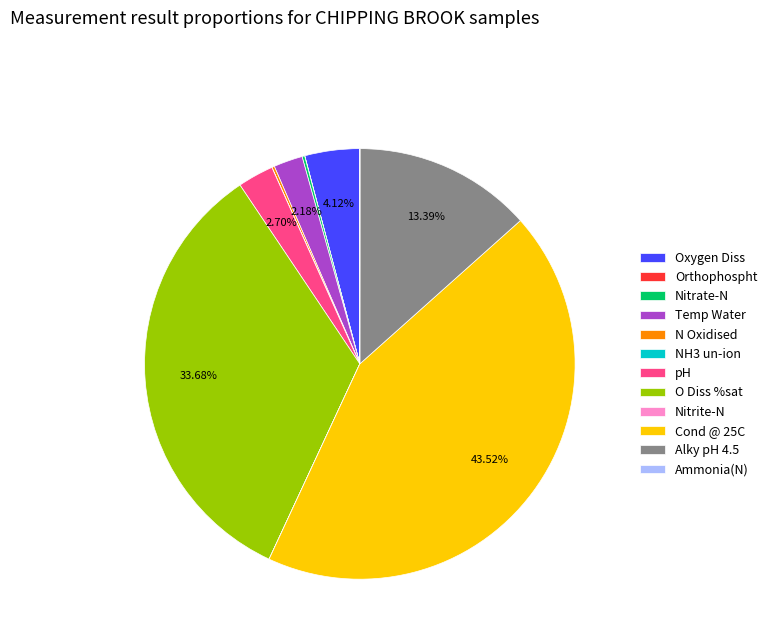

To the nearest percent, what percentage of the pie is O Diss %sat?

34%